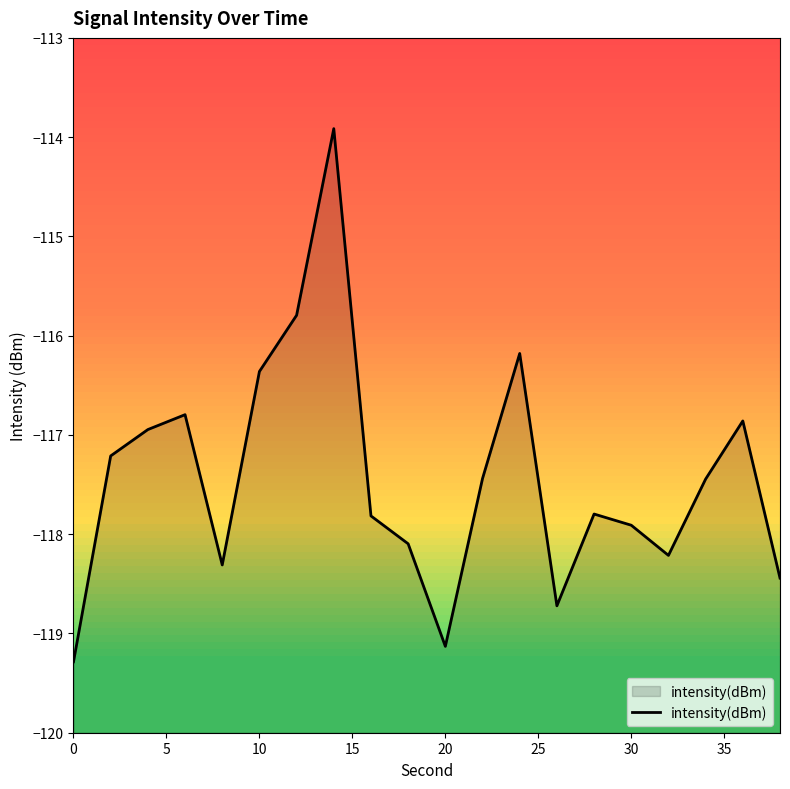

What is the value of the 7th point from the left?

-115.8